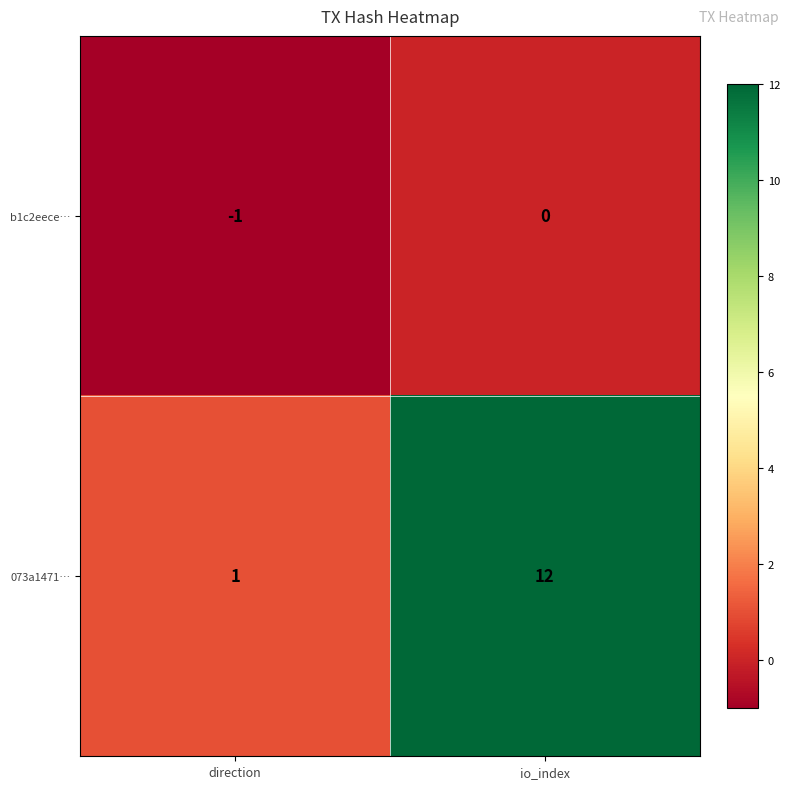

What is the sum of the 073a1471… values at io_index and direction?

13